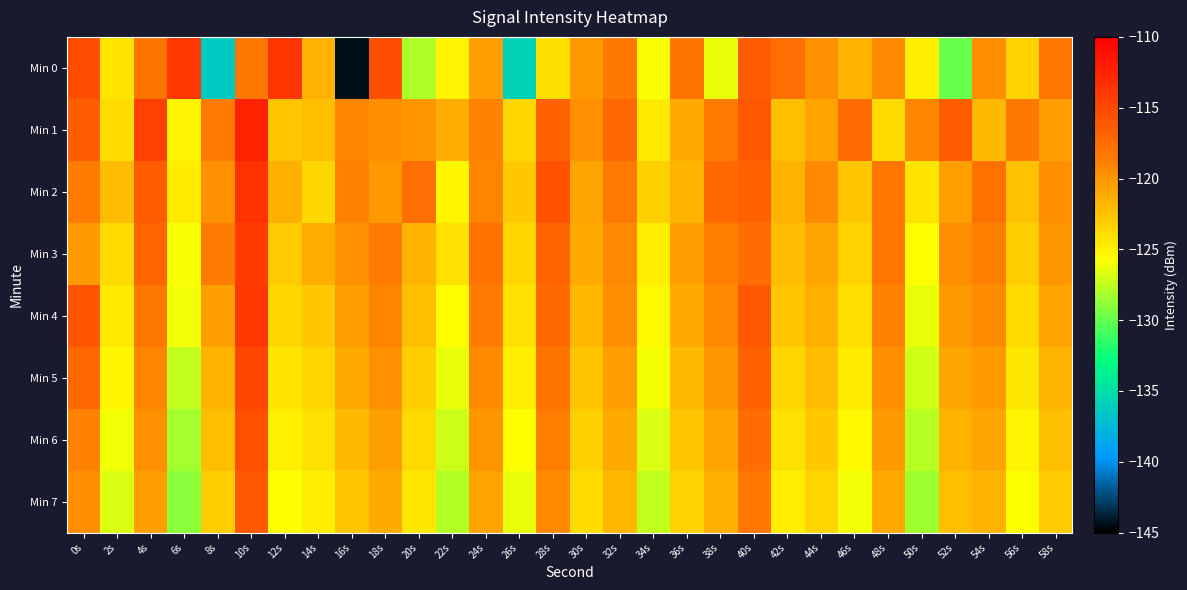

At how many categories does at least one series exceed -133?

30